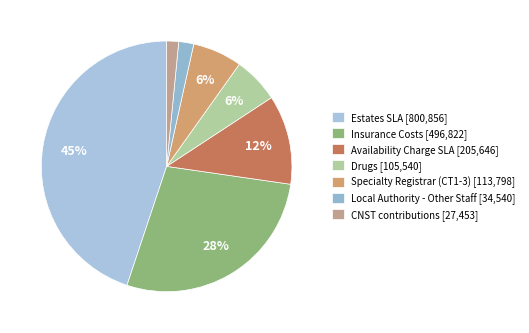

Does Insurance Costs represent more than half of the total?

No